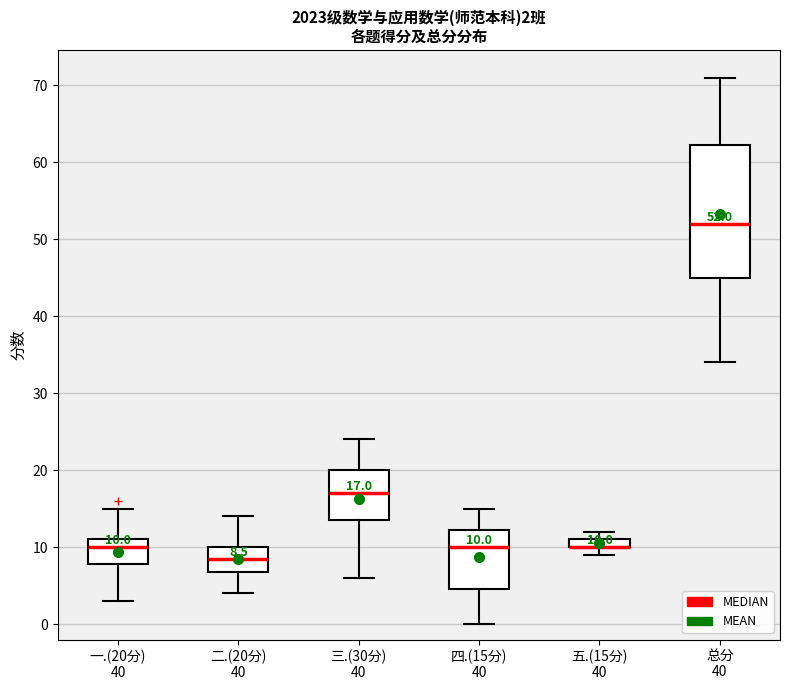

Comparing the boxes themselves (not the whiskers), which one is the tallest?

总分 40